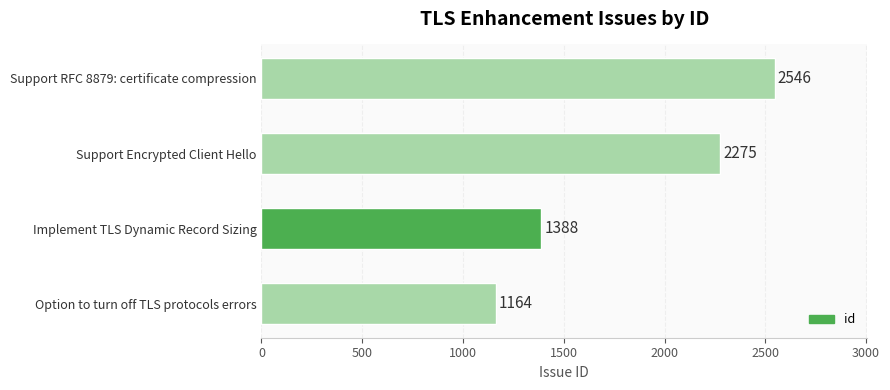

What is the value of the 1st bar from the top?

2546